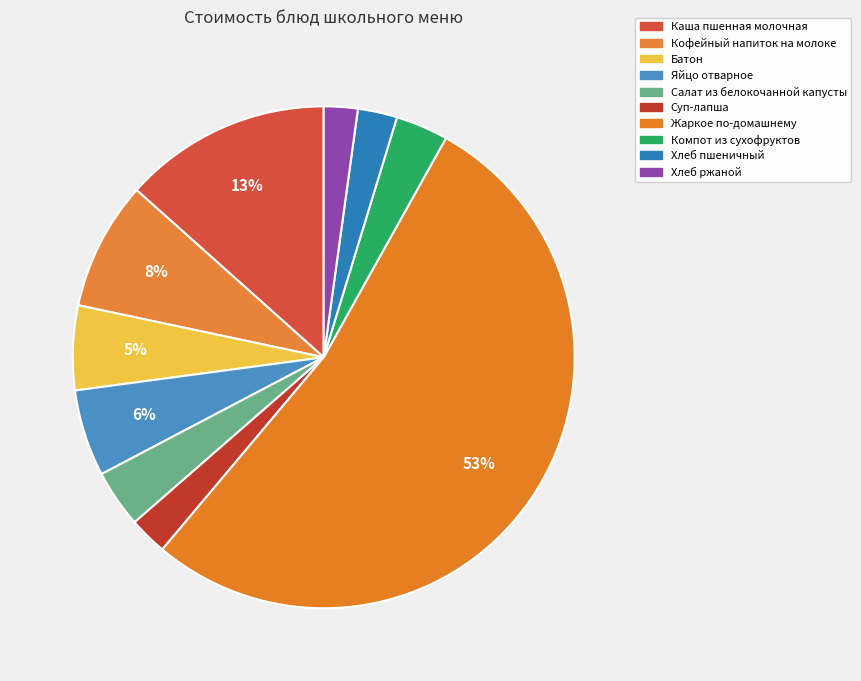

Count the number of slices in the pie.

10